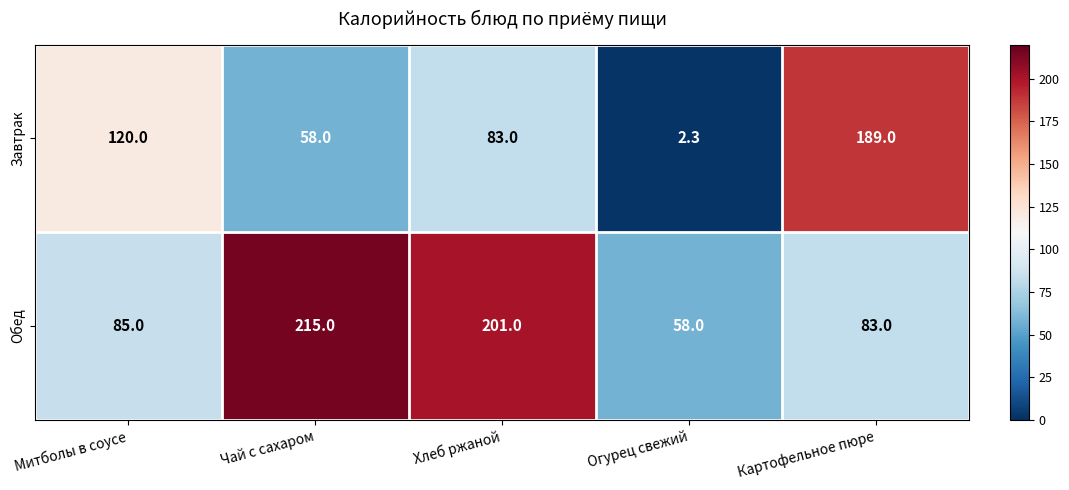

The Обед series shows 139.8 at Митболы в соусе. True or false?

False